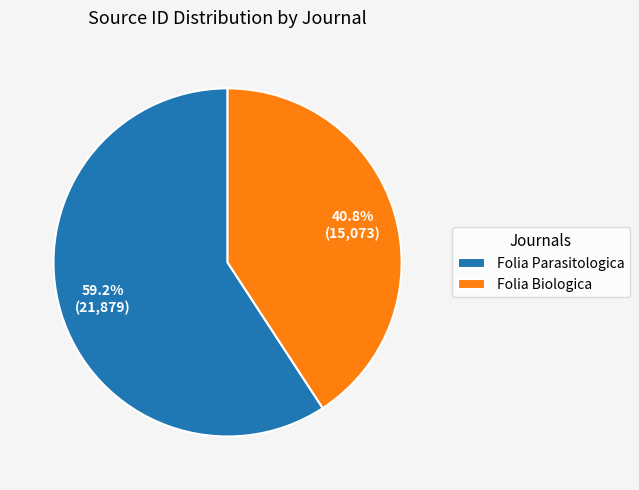

Is there any slice that represents more than half of the pie?

Yes